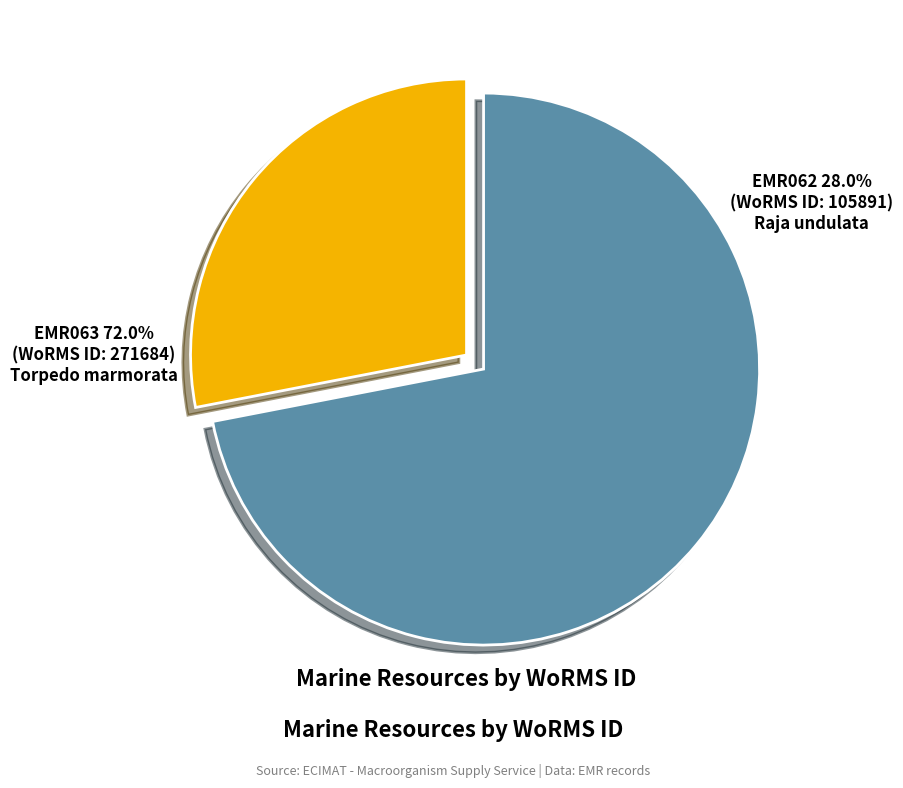

Is there a majority slice in this chart?

Yes